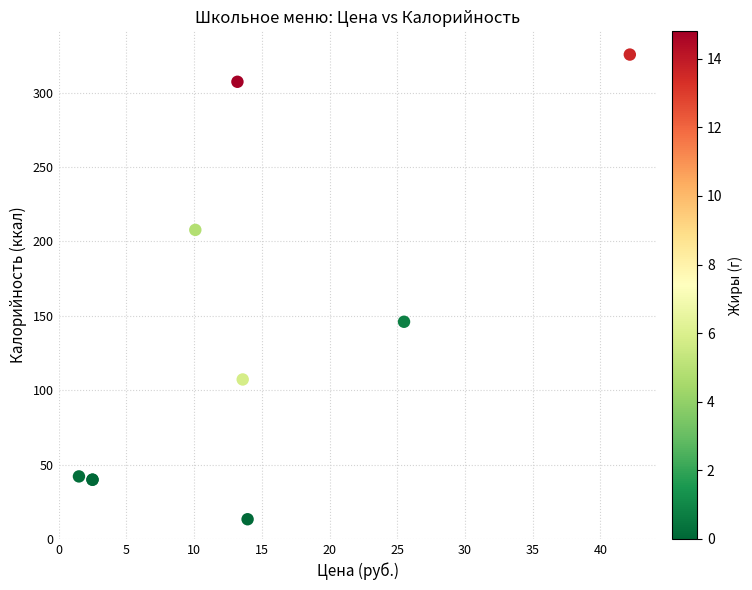

What Y value in the scatter plot is closest to 169?

146.0